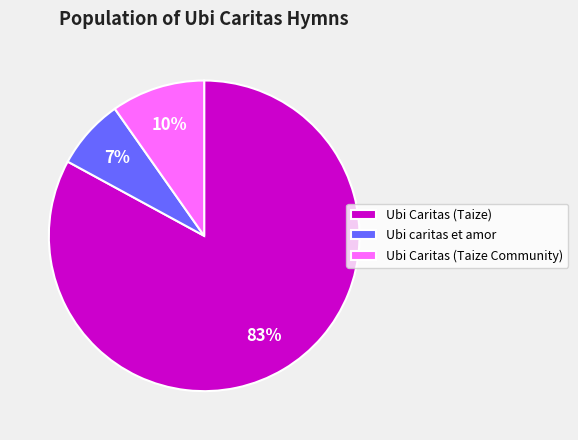

Count the number of slices in the pie.

3